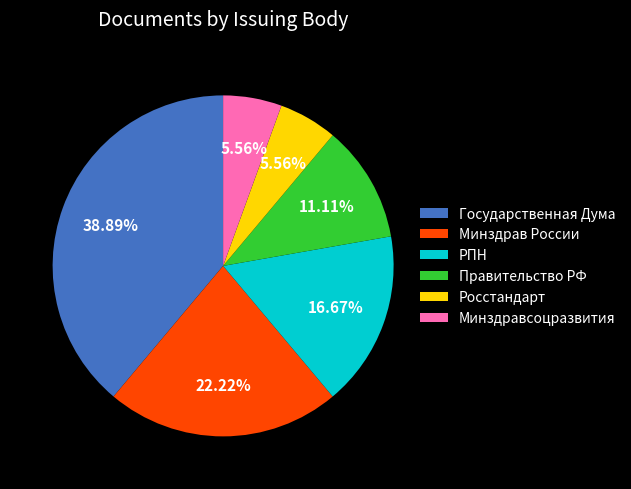

Between Правительство РФ and РПН, which is larger?

РПН